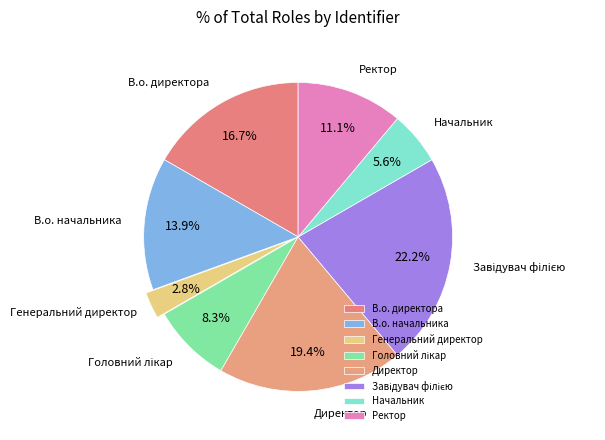

The Директор slice represents 19% of the pie. True or false?

True